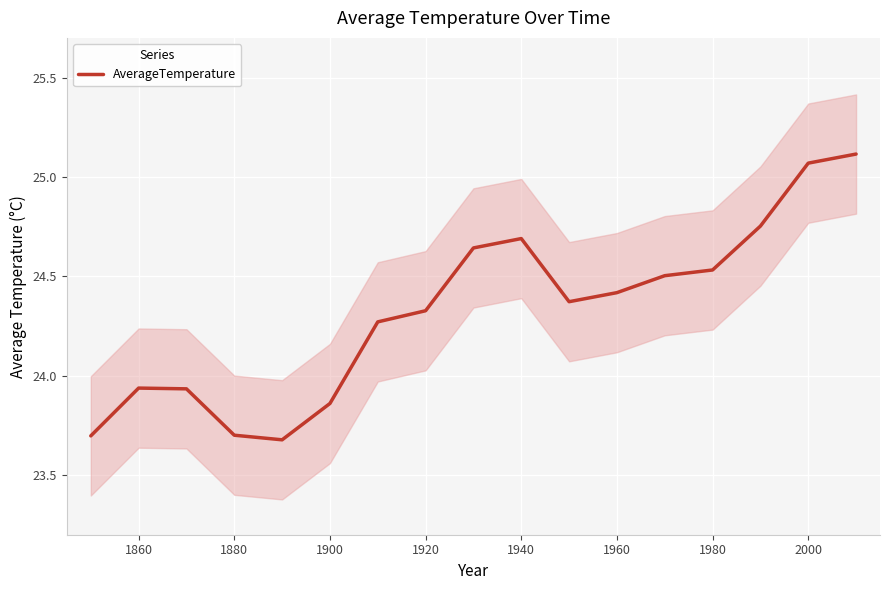

How many interior local valleys (lower than both neighbors) does the data have?

2